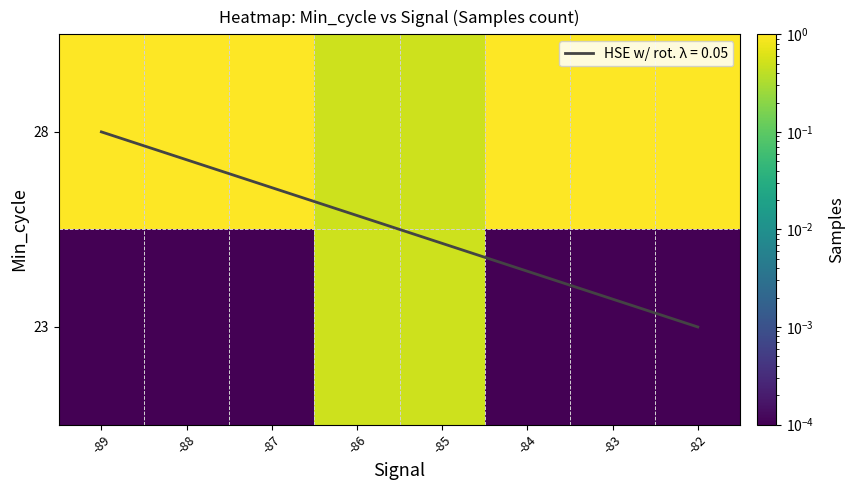

Which category has the highest value in the 28 series?

-89